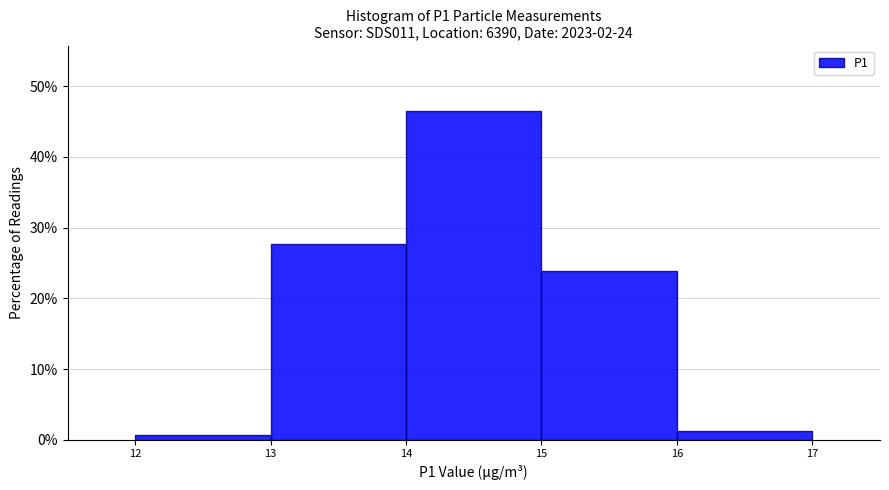

Reading left to right, transcribe this chart: for each bar, give the range it covers on the x-axis and its height. The values are not printed on the chart, so give them approximately, as read against the axis.

12 to 13: under 1
13 to 14: 28
14 to 15: 46
15 to 16: 24
16 to 17: 1